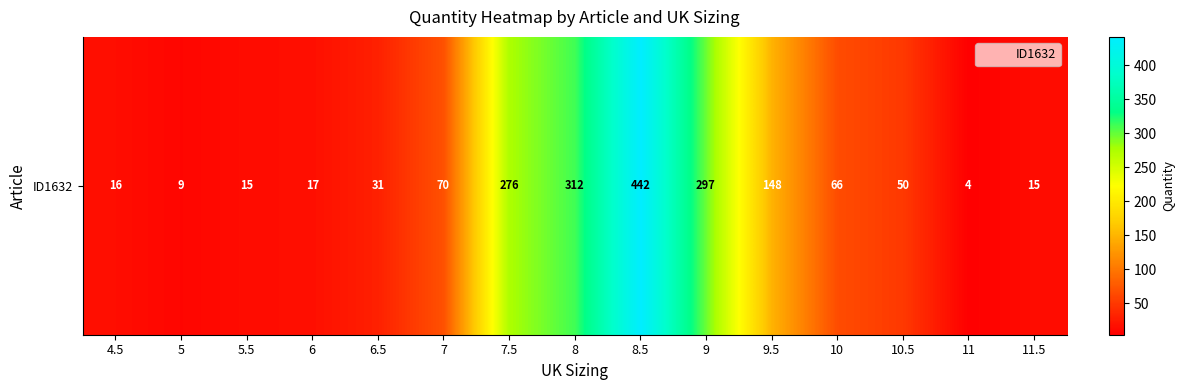

Reading left to right, list all the values displayed in this chart.

16	9	15	17	31	70	276	312	442	297	148	66	50	4	15